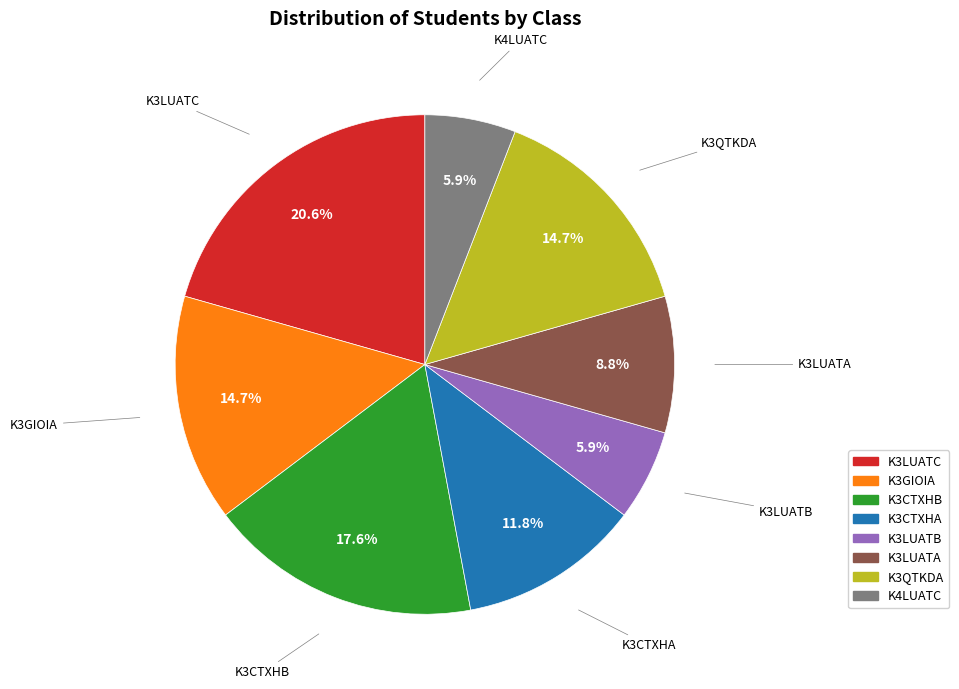

Which category has the biggest portion of the pie?

K3LUATC